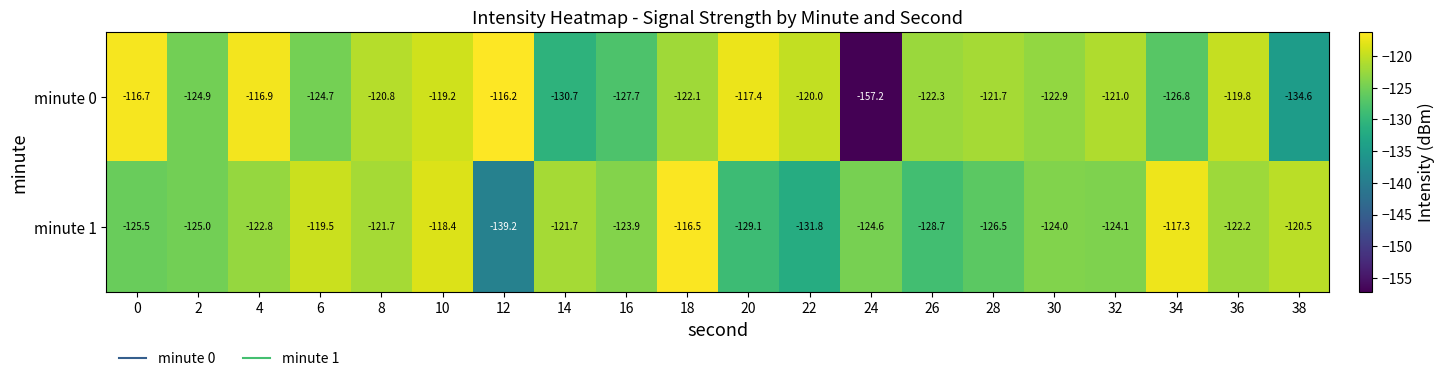

What is the approximate value of minute 0 at 38?

-134.6